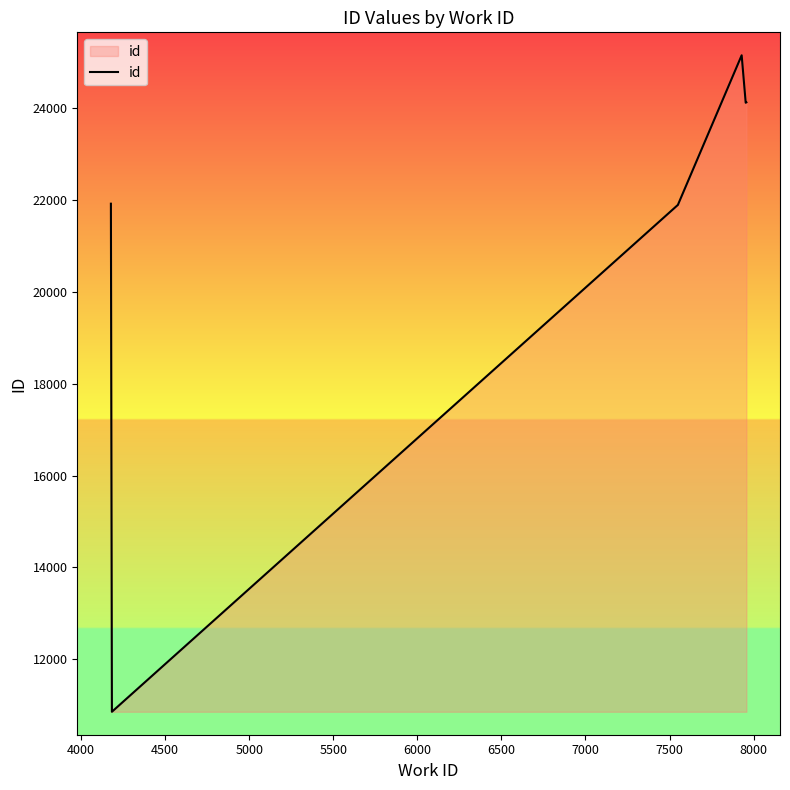

What is the smallest value displayed?

10854